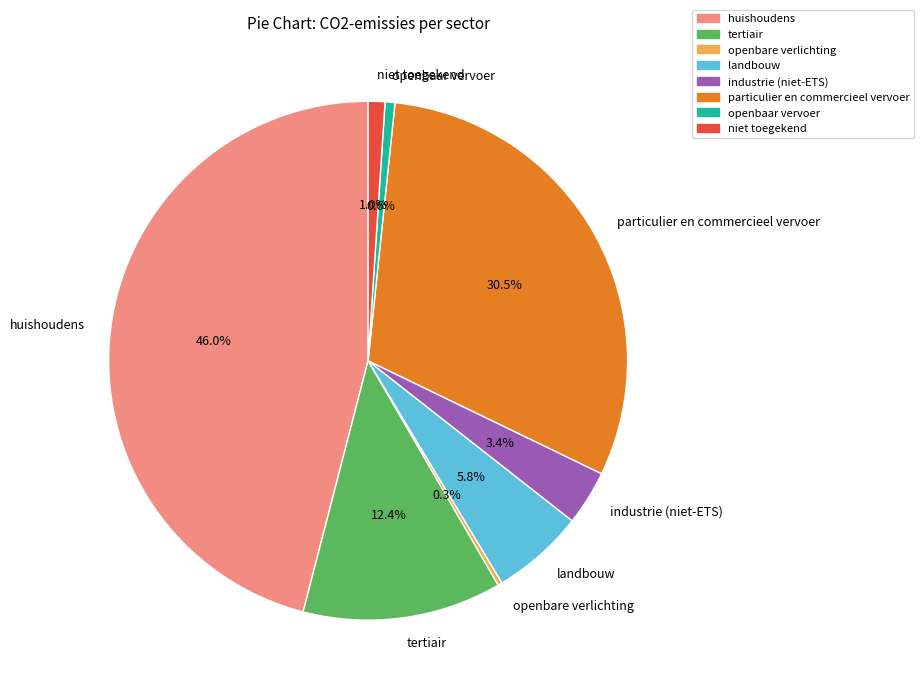

To the nearest percent, what percentage of the pie is openbaar vervoer?

1%